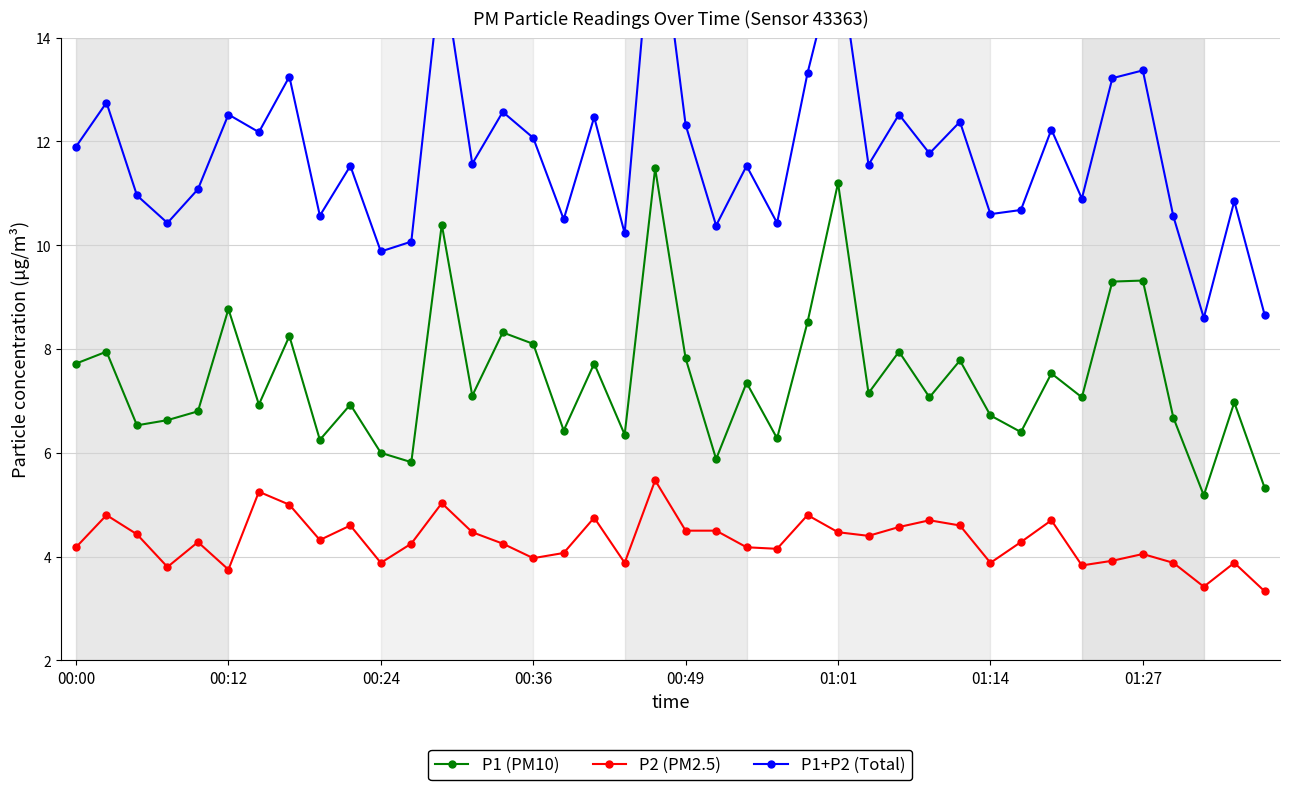

List the series in order of their peak value, lowest first.

P2 (PM2.5), P1 (PM10), P1+P2 (Total)